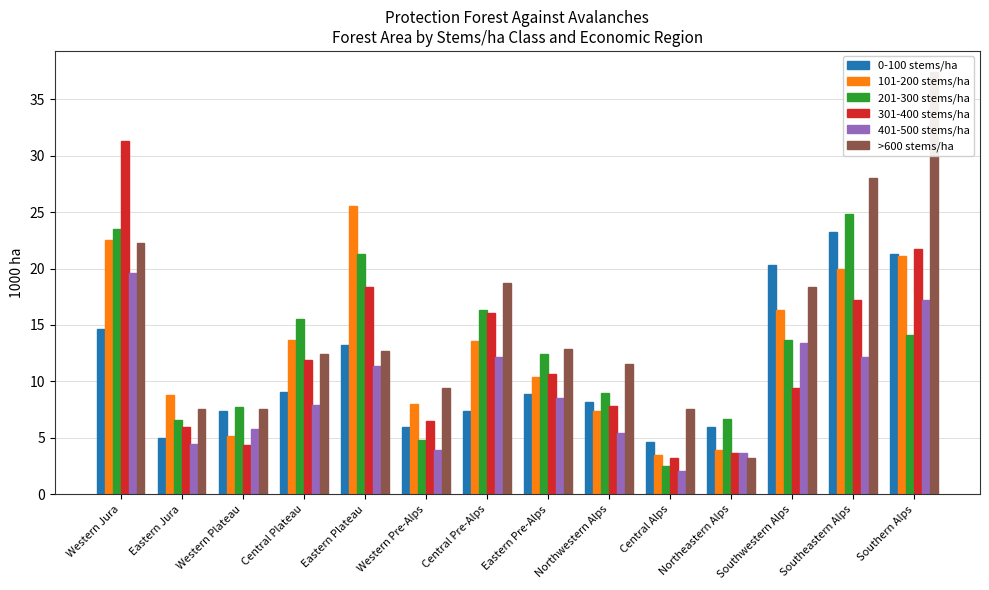

Between Western Pre-Alps and Southwestern Alps, which series saw the biggest shift?

0-100 stems/ha